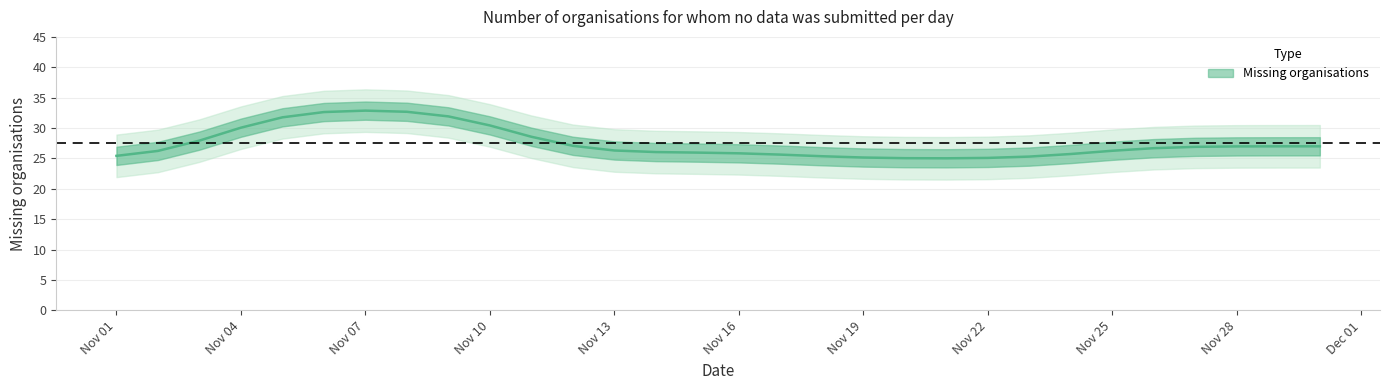

What is the difference between the maximum and minimum values?

8